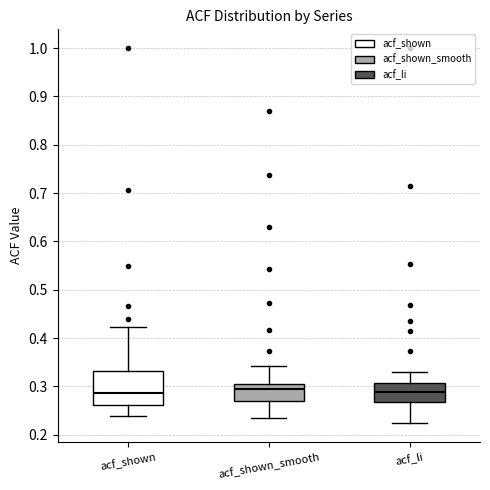

Which box is the tallest, from its lower edge to its upper edge?

acf_shown